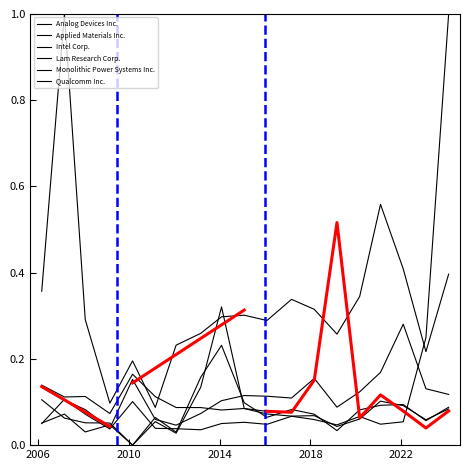

How many times do Qualcomm Inc. and Intel Corp. cross each other?

3